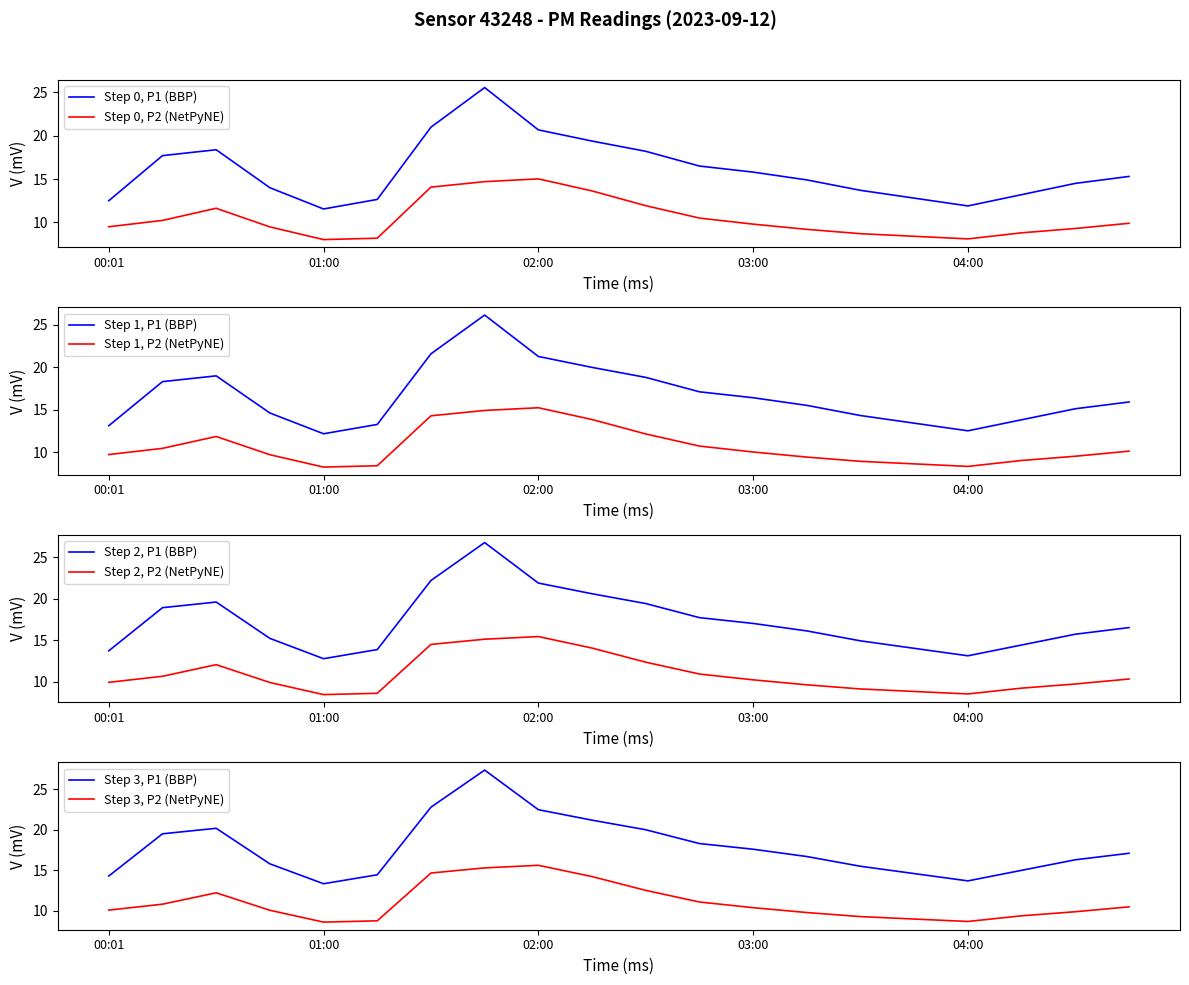

What is the lowest value of the Step 0, P1 (BBP) series?

11.6